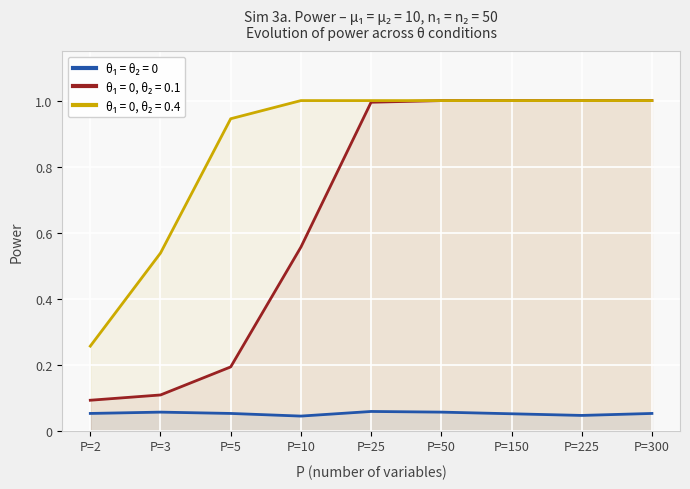

True or false: theta1=0, theta2=0.4 and theta1=theta2=0 intersect in this chart.

False